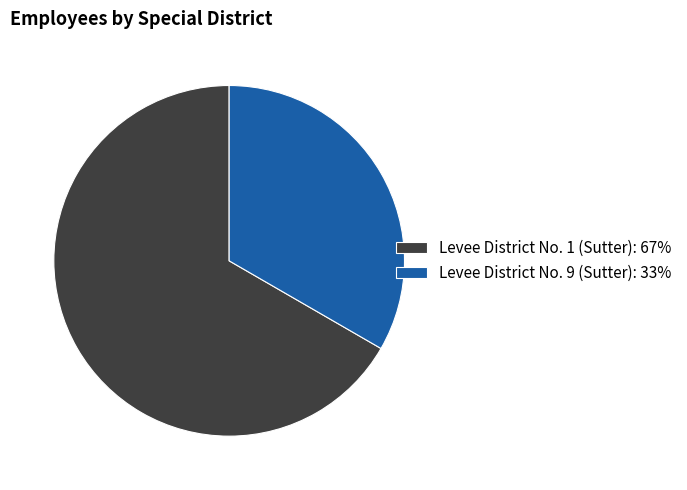

Rank the categories by value from highest to lowest.

Levee District No. 1 (Sutter), Levee District No. 9 (Sutter)